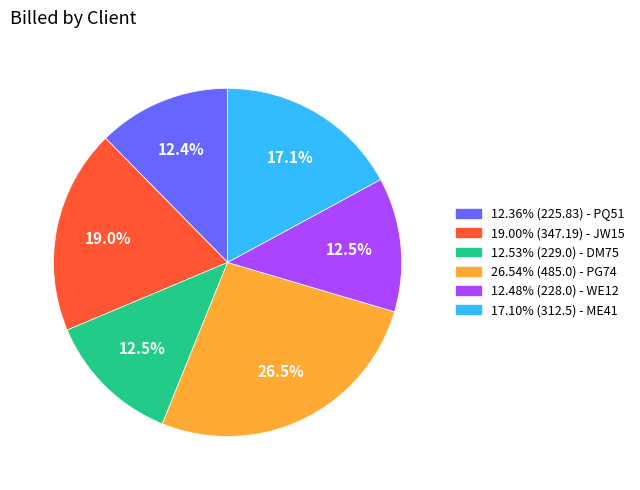

Combined, do 12.48% (228.0) - WE12 and 26.54% (485.0) - PG74 account for over 50%?

No